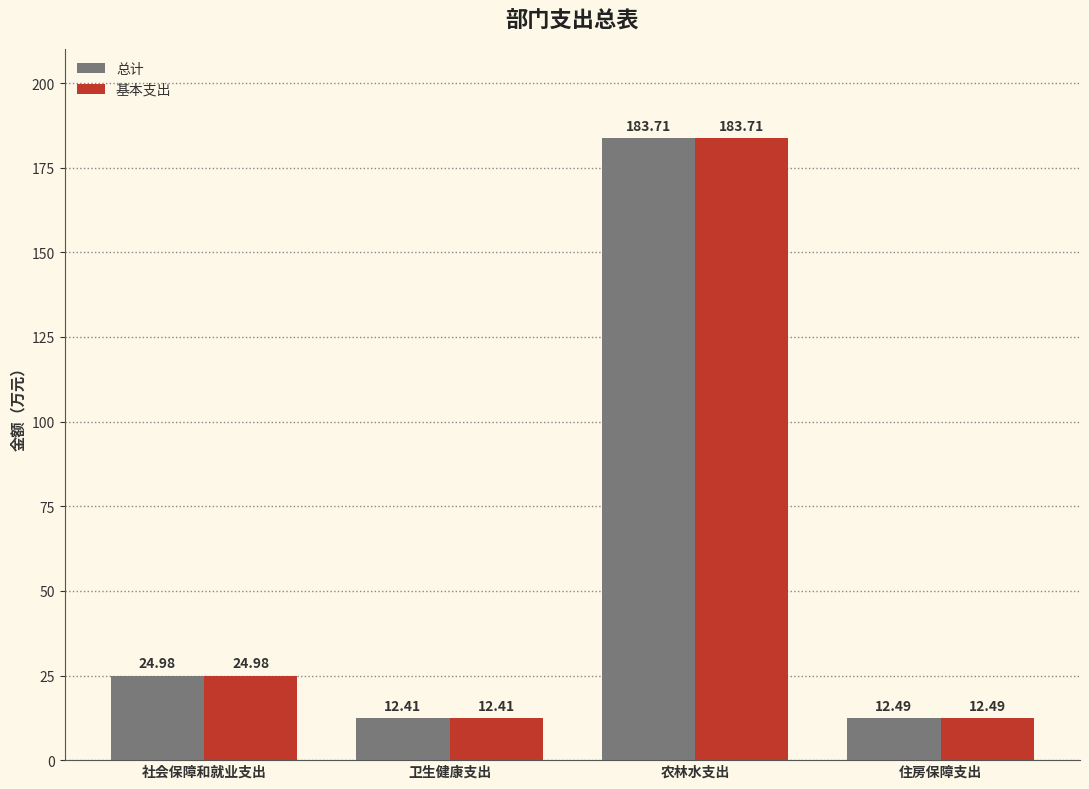

What is the label of the 4th bar from the right?

社会保障和就业支出